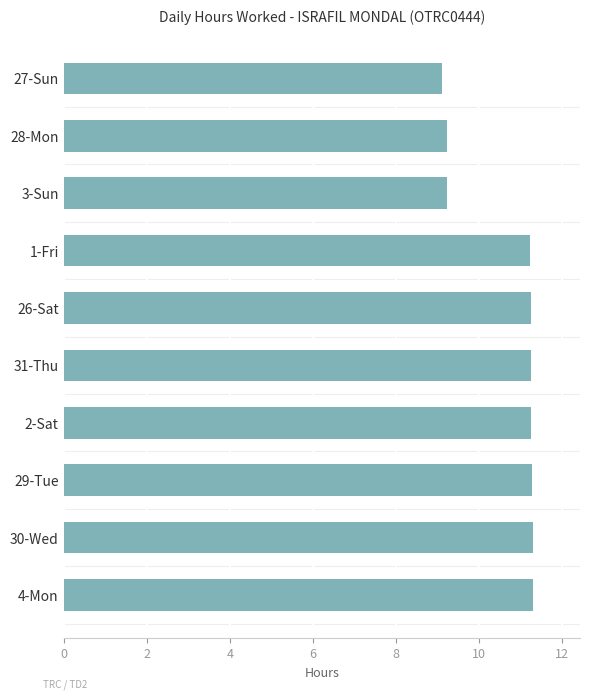

Is it true that the value at 27-Sun is 9.1?

True